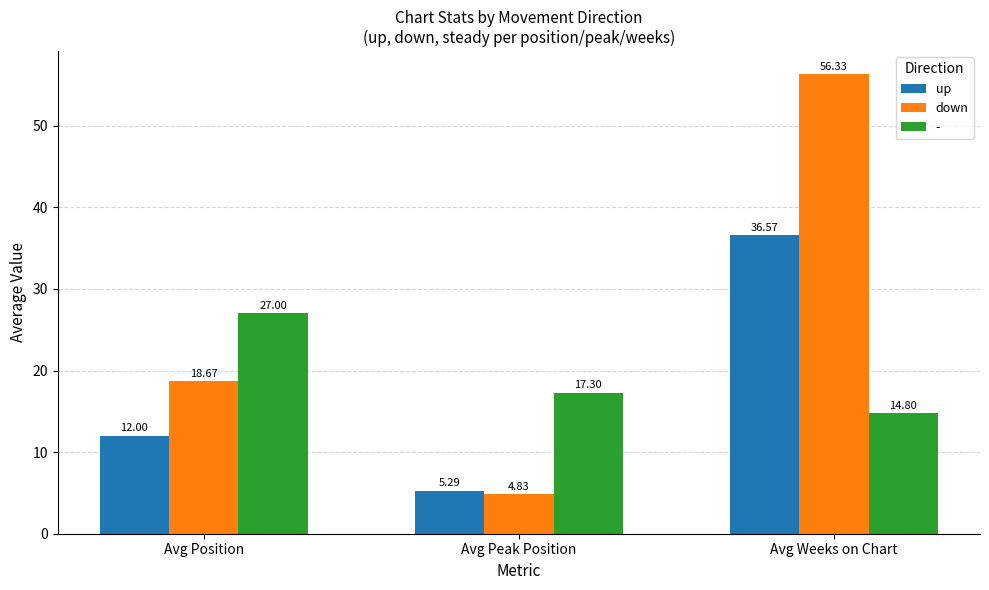

Is it true that up equals 8.2 at Avg Peak Position?

False